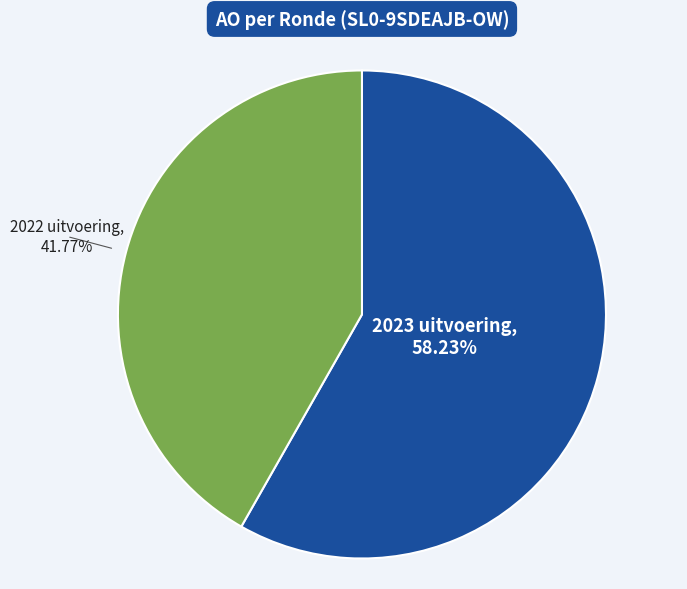

Does any single category account for the majority?

Yes